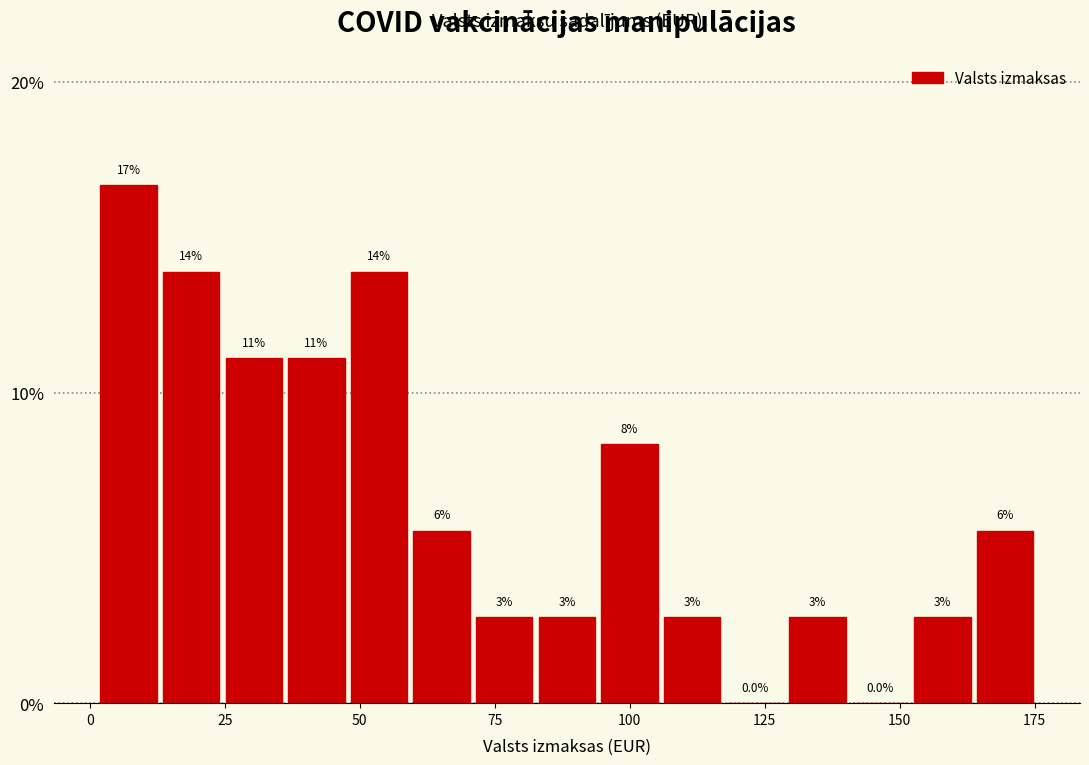

Around what value on the x-axis is the tallest bar? Give the approximate position of its centre, as read against the axis.

5